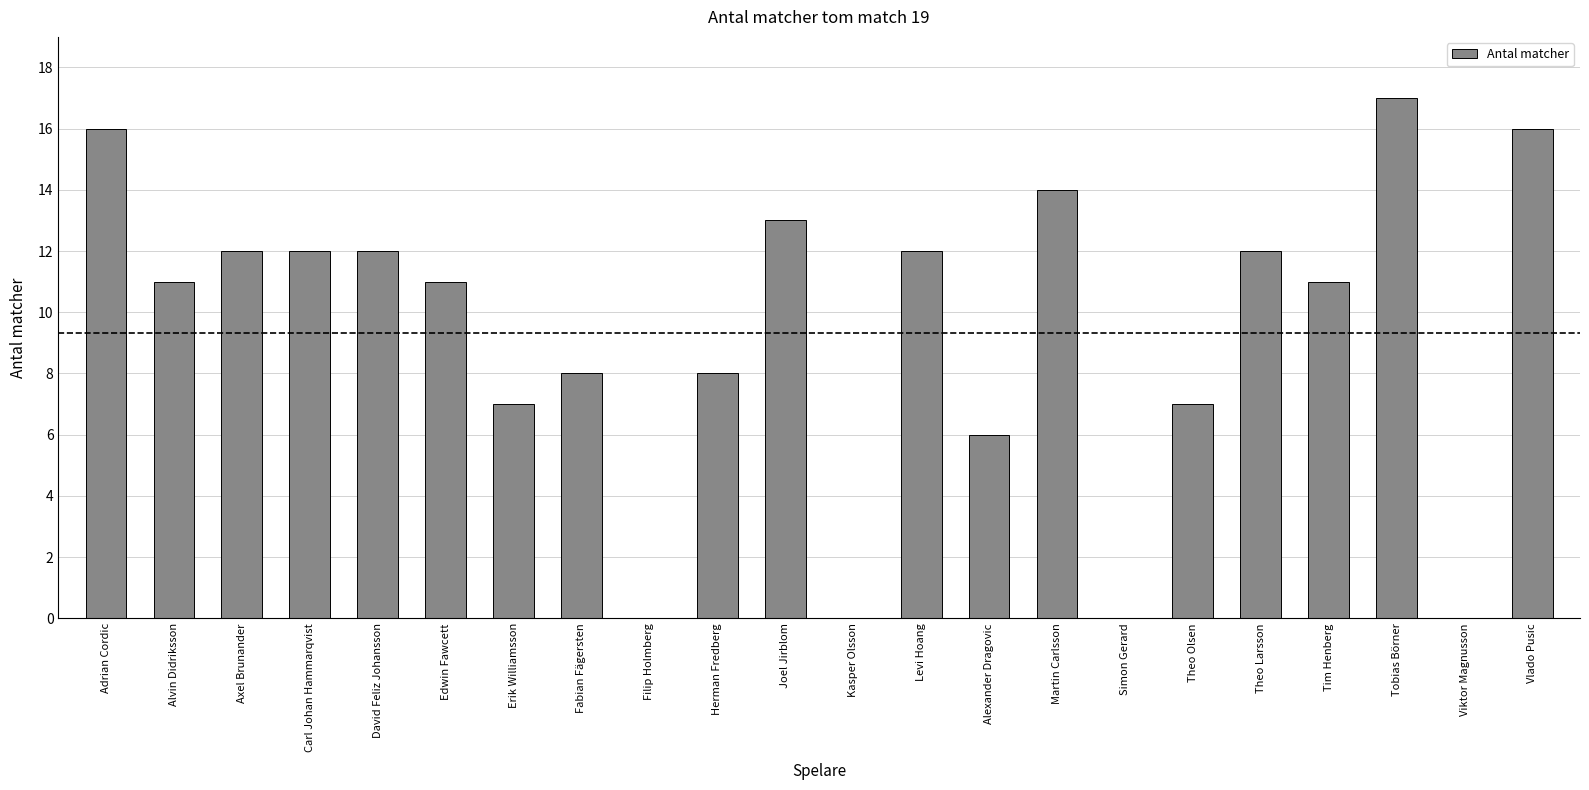

What is the maximum value shown in the chart?

17